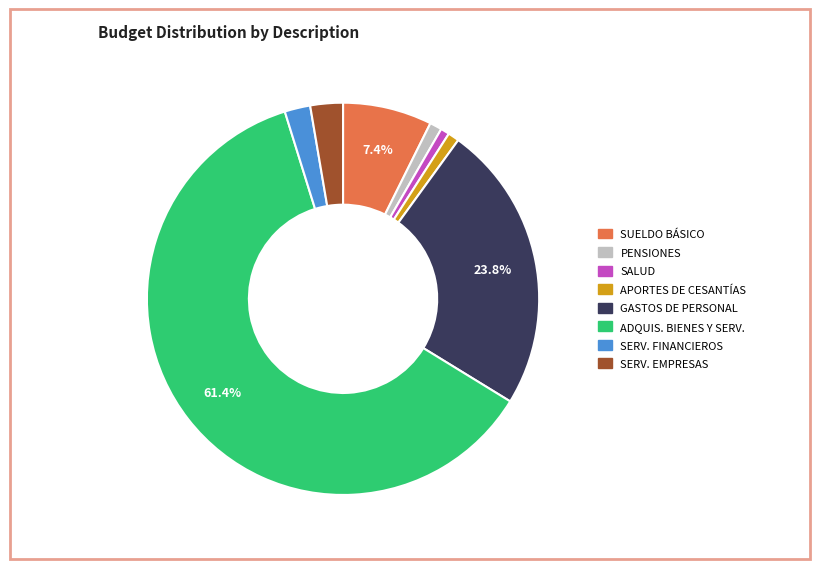

Is there any slice that represents more than half of the pie?

Yes